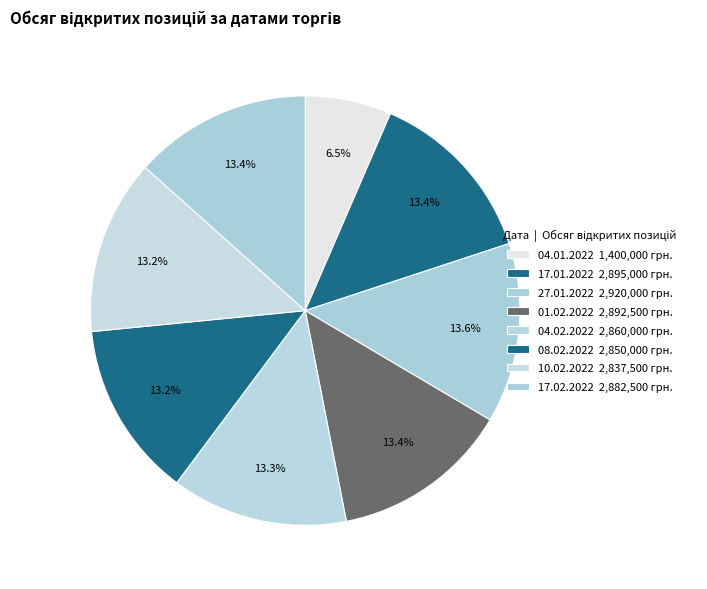

What is the ratio of the value at 17.02.2022 to the value at 27.01.2022?

1.0